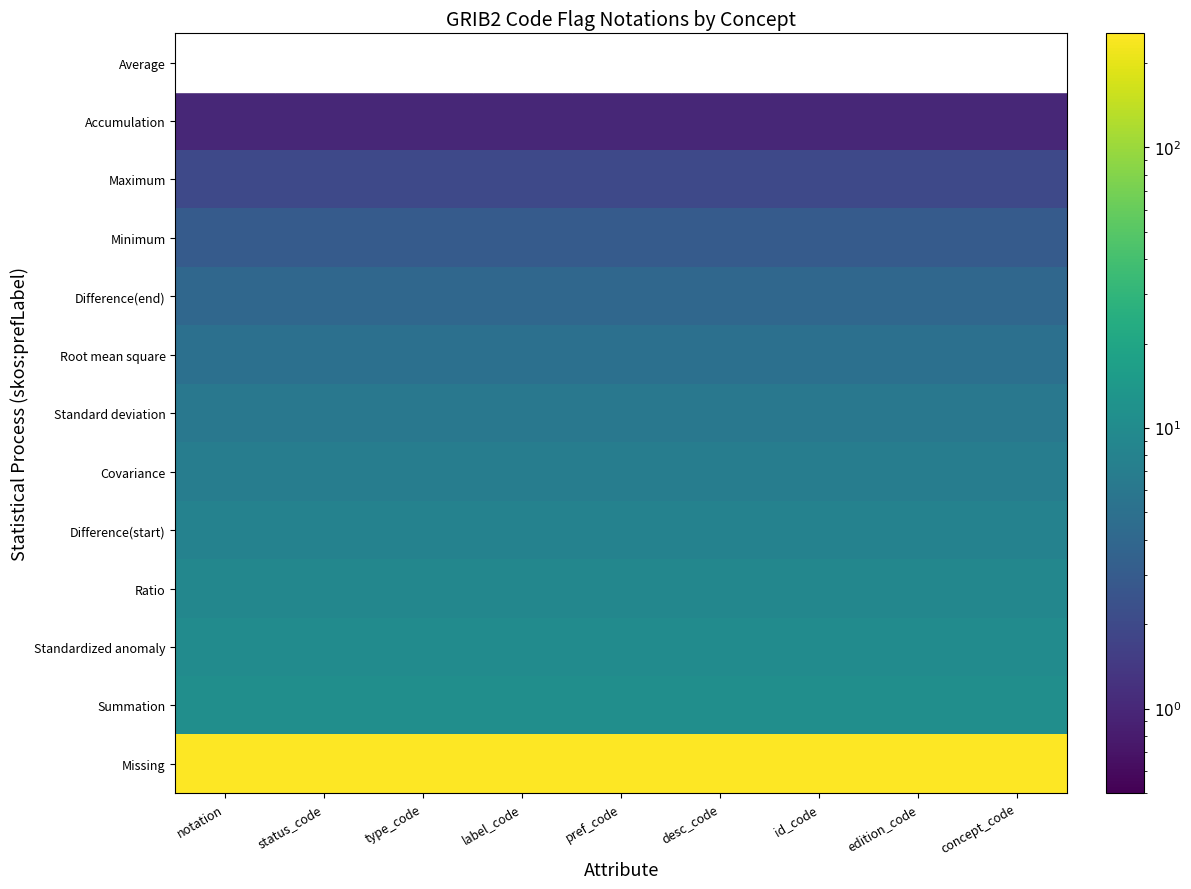

At how many categories does at least one series exceed 206?

9